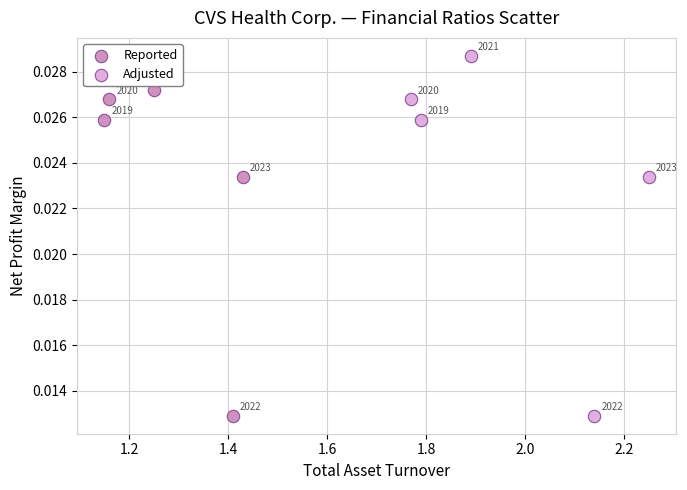

Which series has the widest spread of Y values?

Adjusted